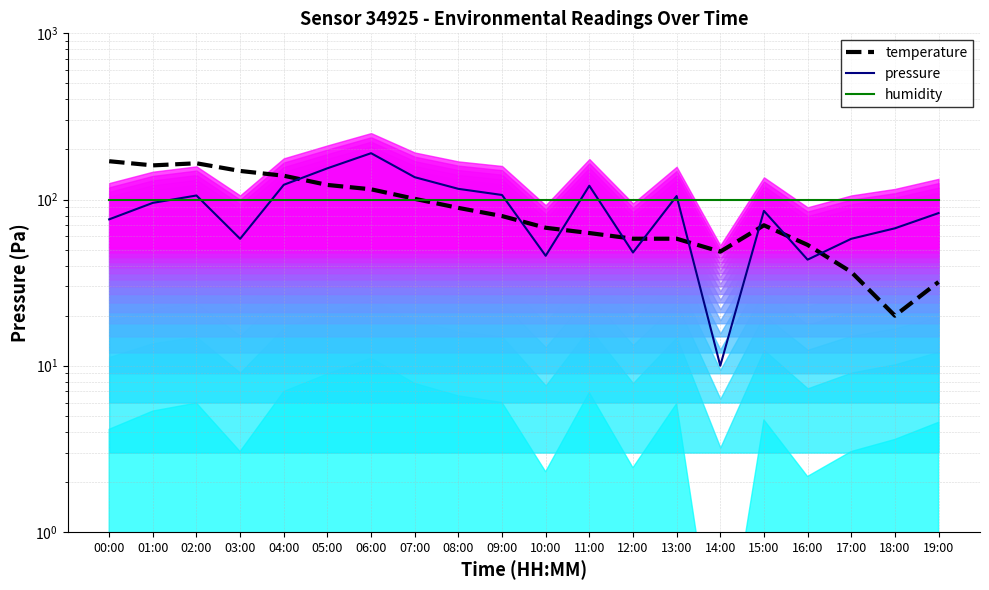

What is the difference between the maximum and minimum values in the pressure series?

180.0